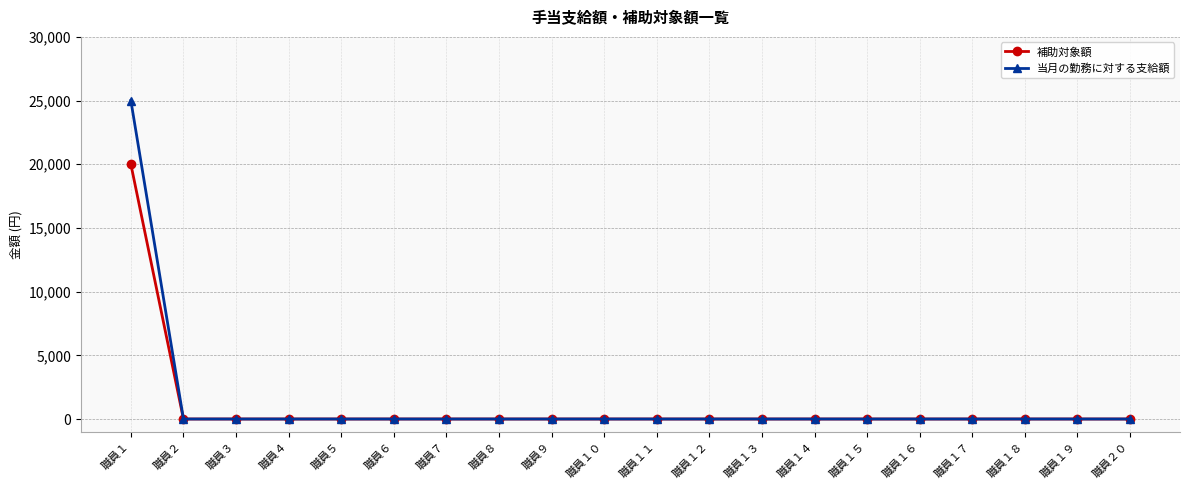

Reading left to right, list all the values displayed in this chart.

補助対象額: 20000	0	0	0	0	0	0	0	0	0	0	0	0	0	0	0	0	0	0	0
当月の勤務に対する支給額: 25000	0	0	0	0	0	0	0	0	0	0	0	0	0	0	0	0	0	0	0